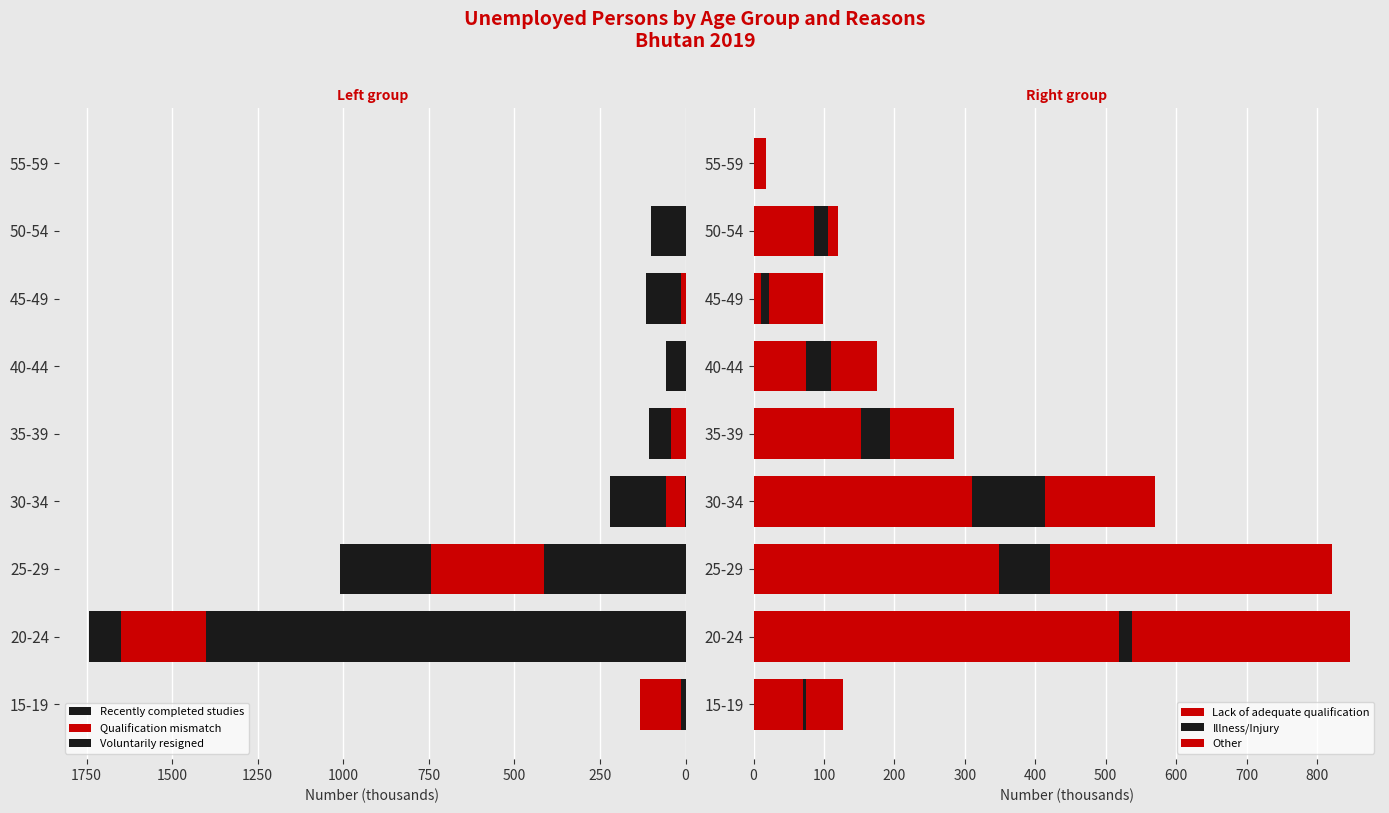

How many values in the Recently completed studies series exceed 0?

4